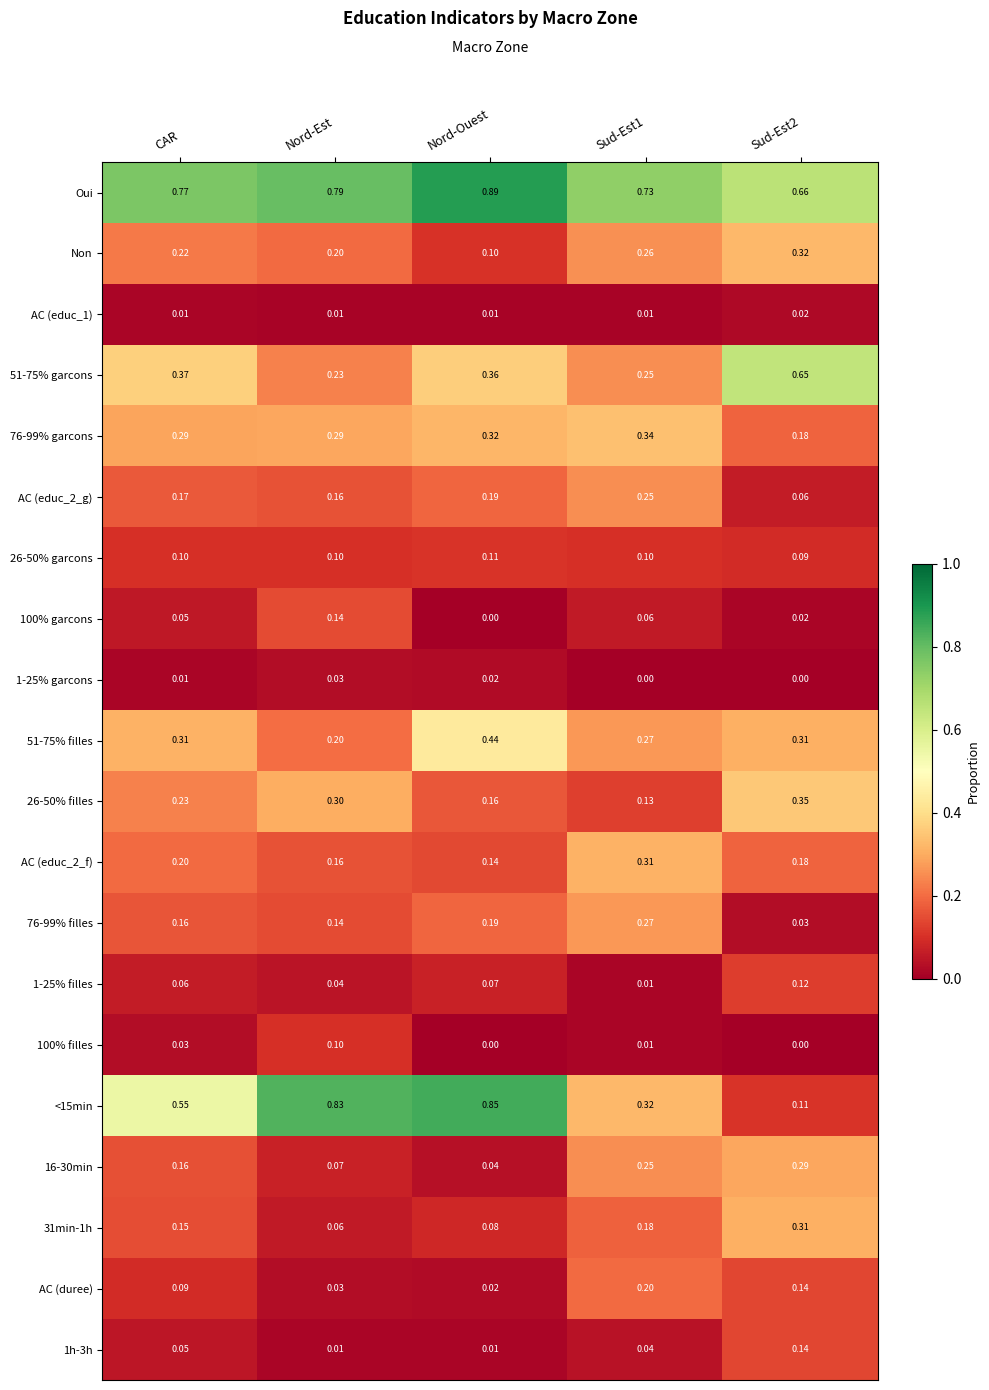

Where is Non nearest to the value 0?

Nord-Ouest